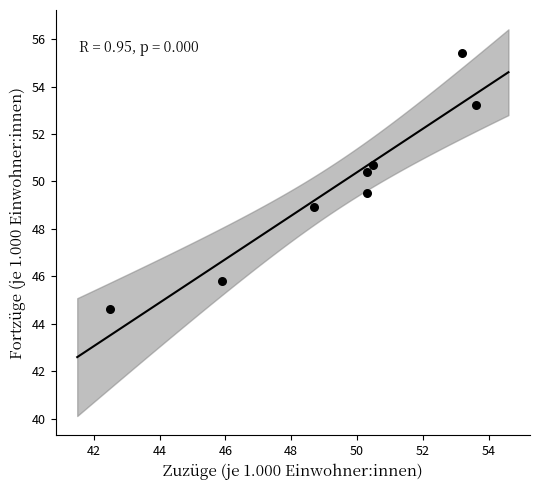

What is the range of Y values (max minus min)?

10.8